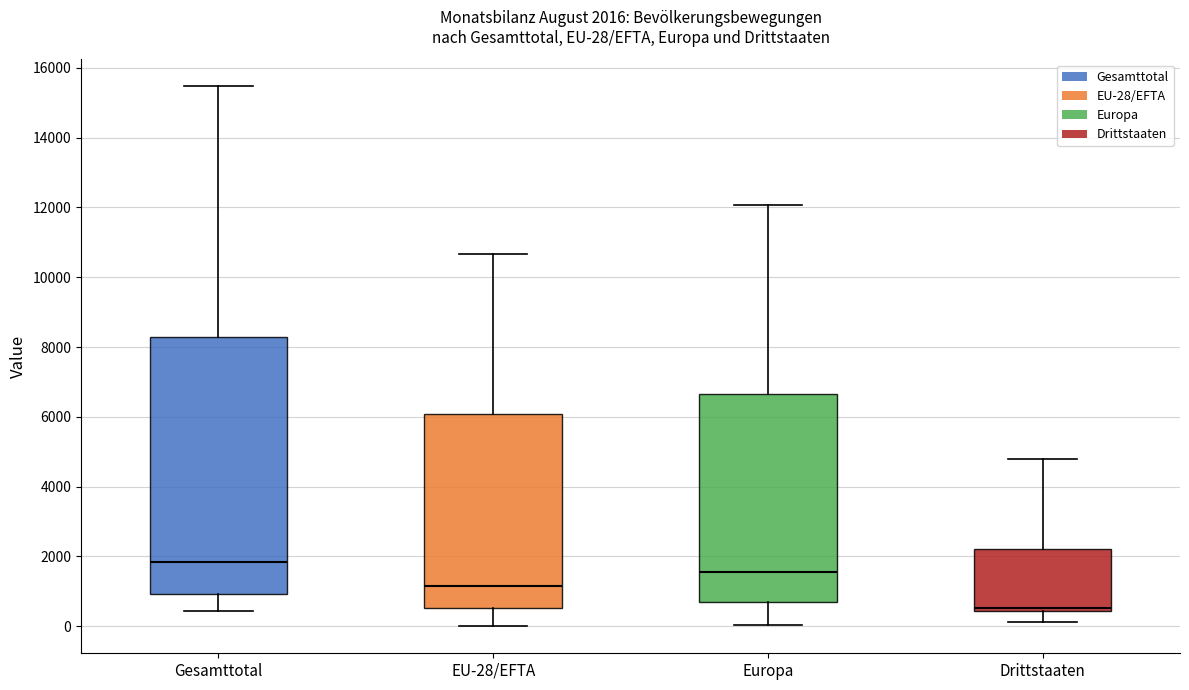

Comparing the boxes themselves (not the whiskers), which one is the tallest?

Gesamttotal